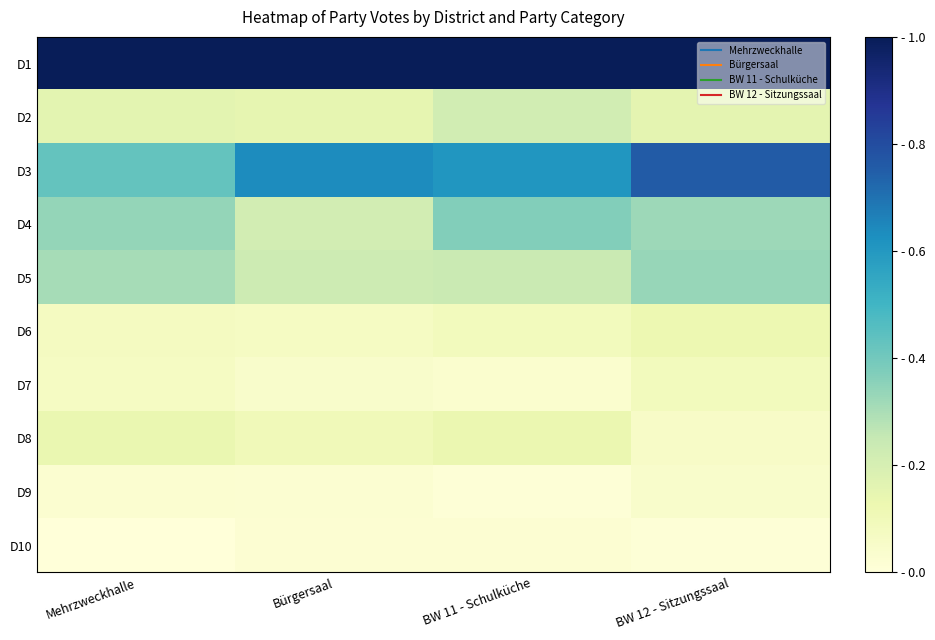

At how many categories does at least one series exceed 0?

4